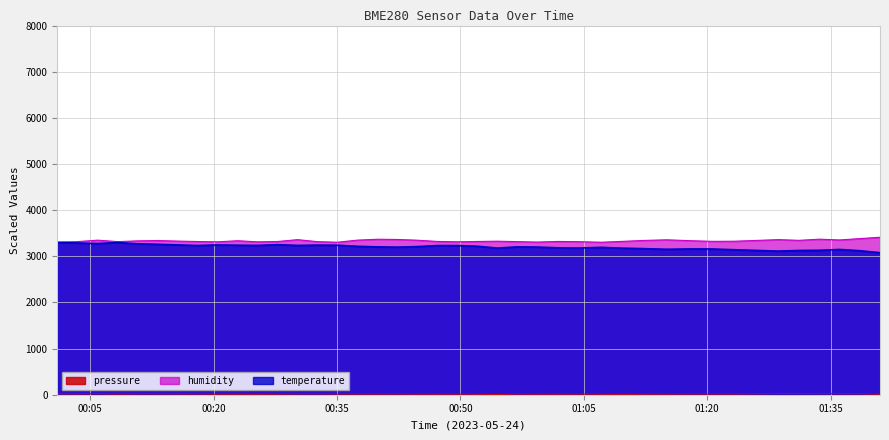

What is the minimum value shown in the chart?

3.8